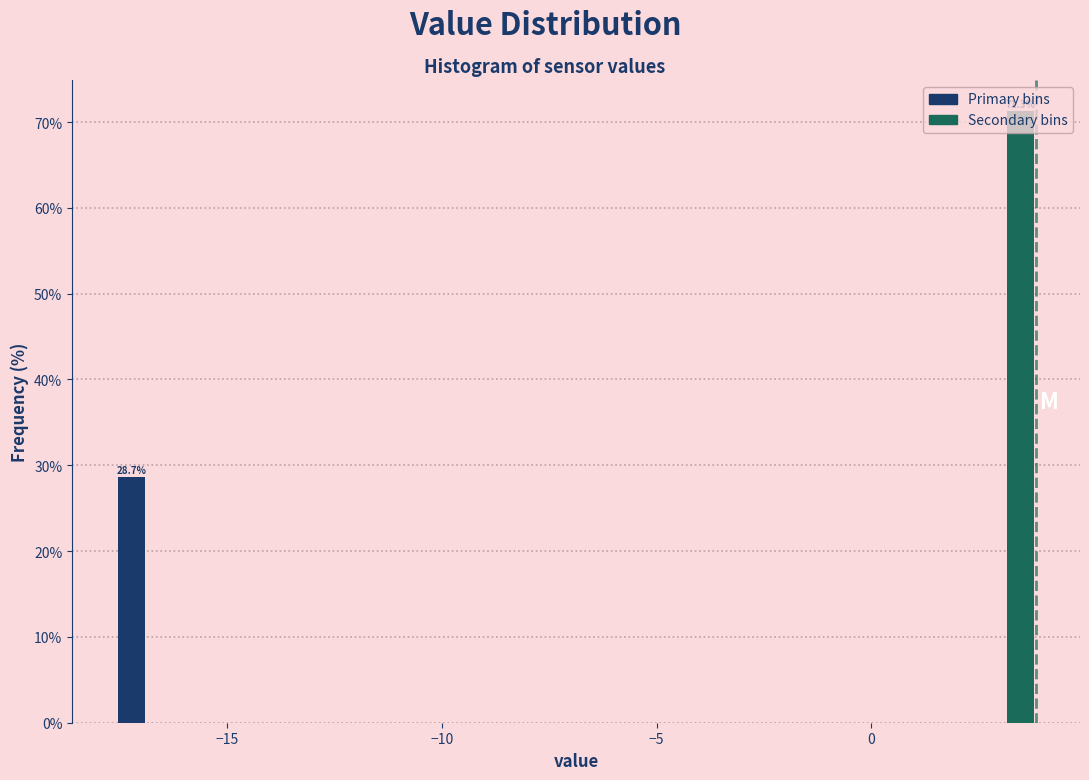

Read against the x-axis, roughly where is the centre of the tallest bar?

3.5